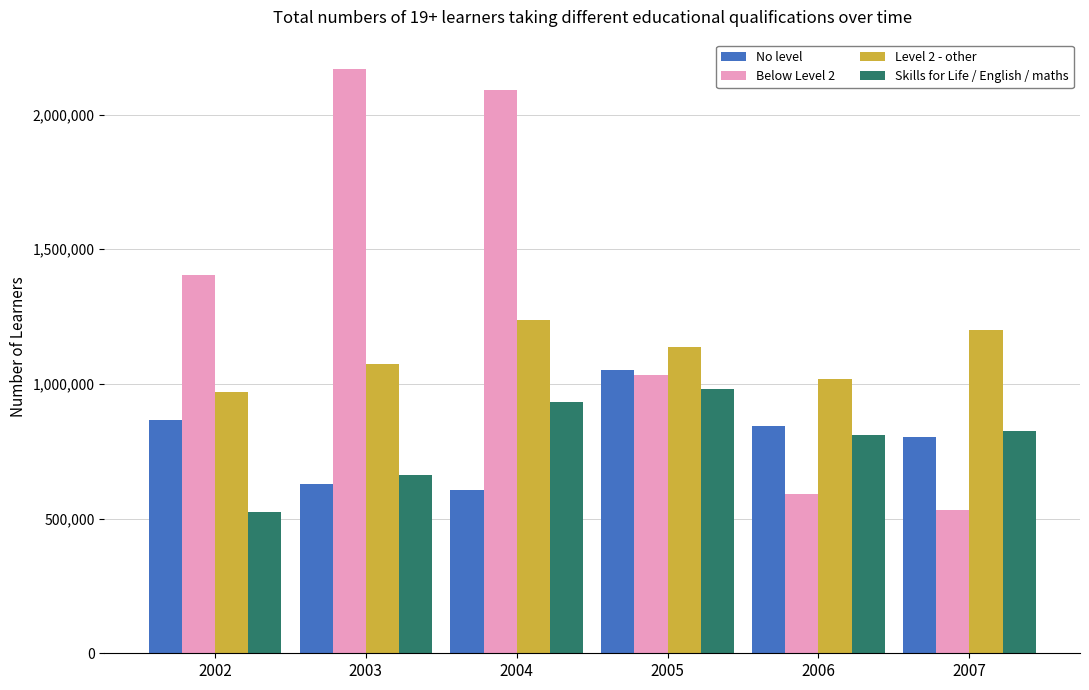

At which category is the sum across all series the highest?

2004